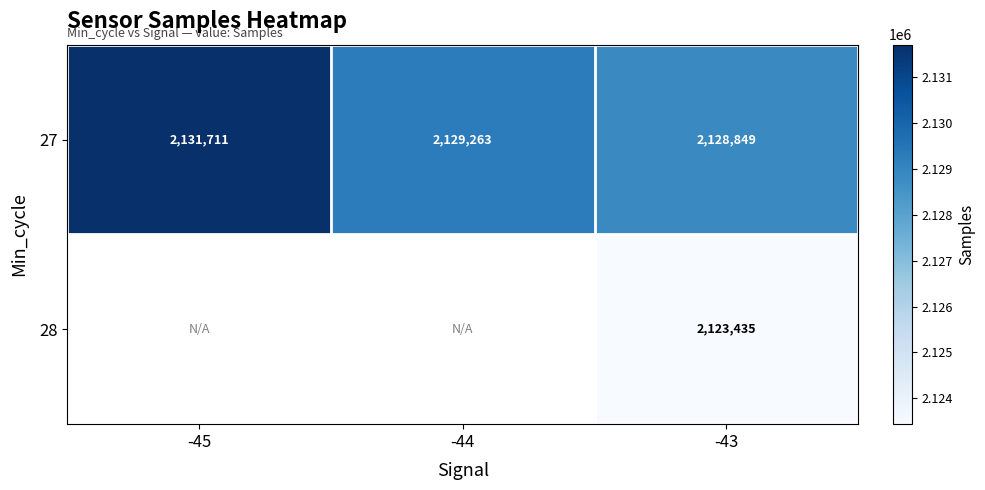

True or false: 27 has a value of 518200 at -45.

False